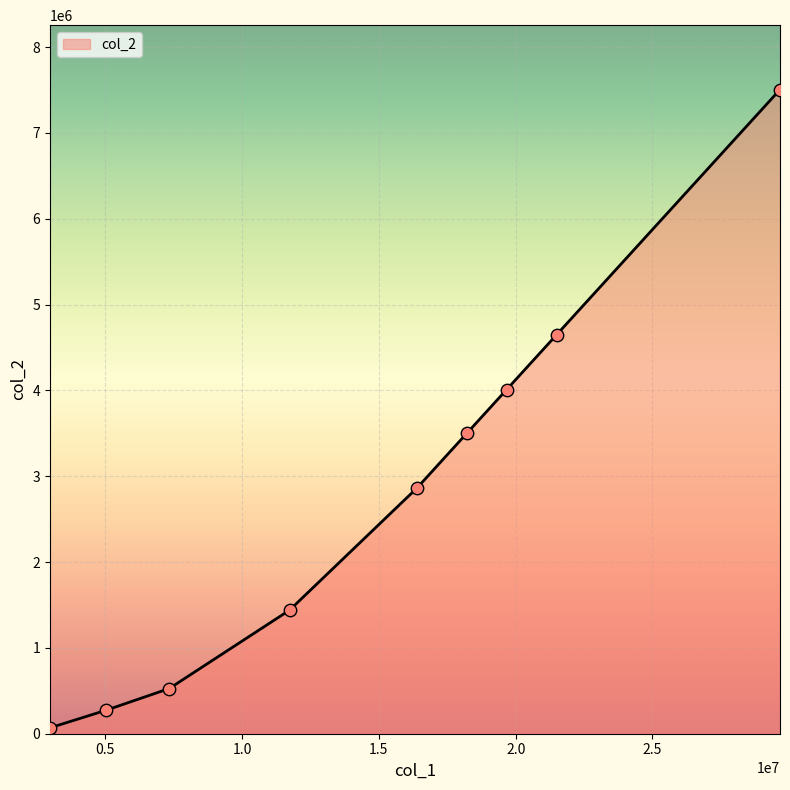

What is the difference between the maximum and minimum values?

7436918.9